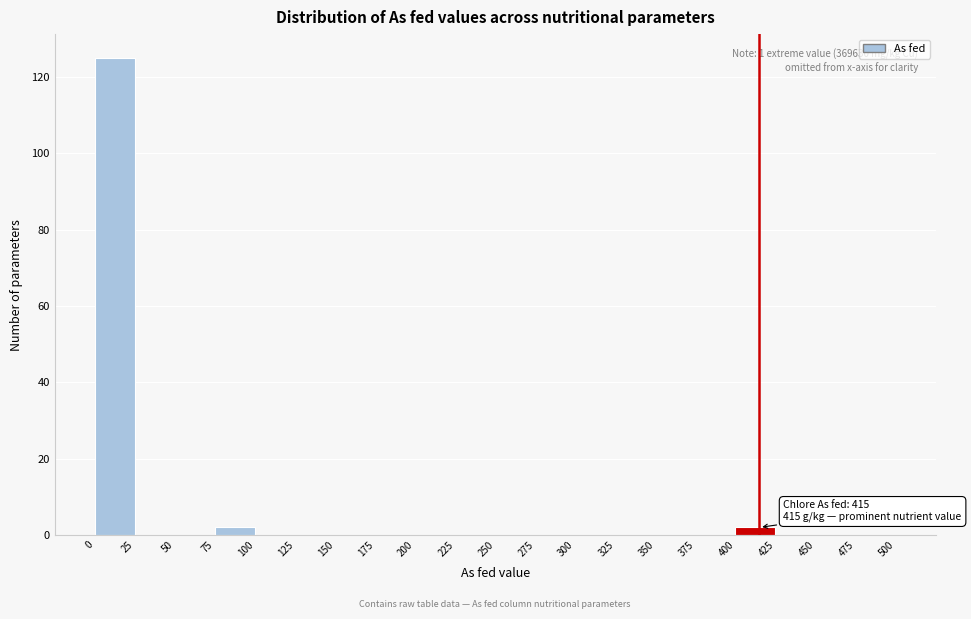

Over which range of the x-axis is the bar tallest?

0 to 25